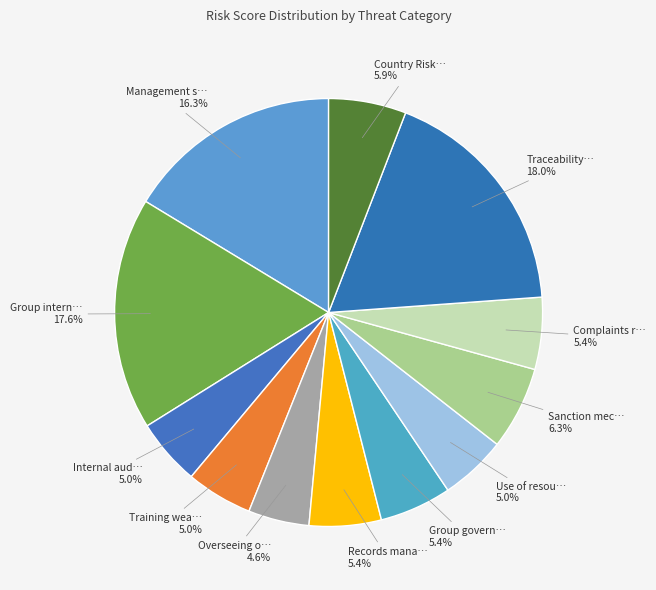

What is the largest slice in the pie chart?

Traceability weakness